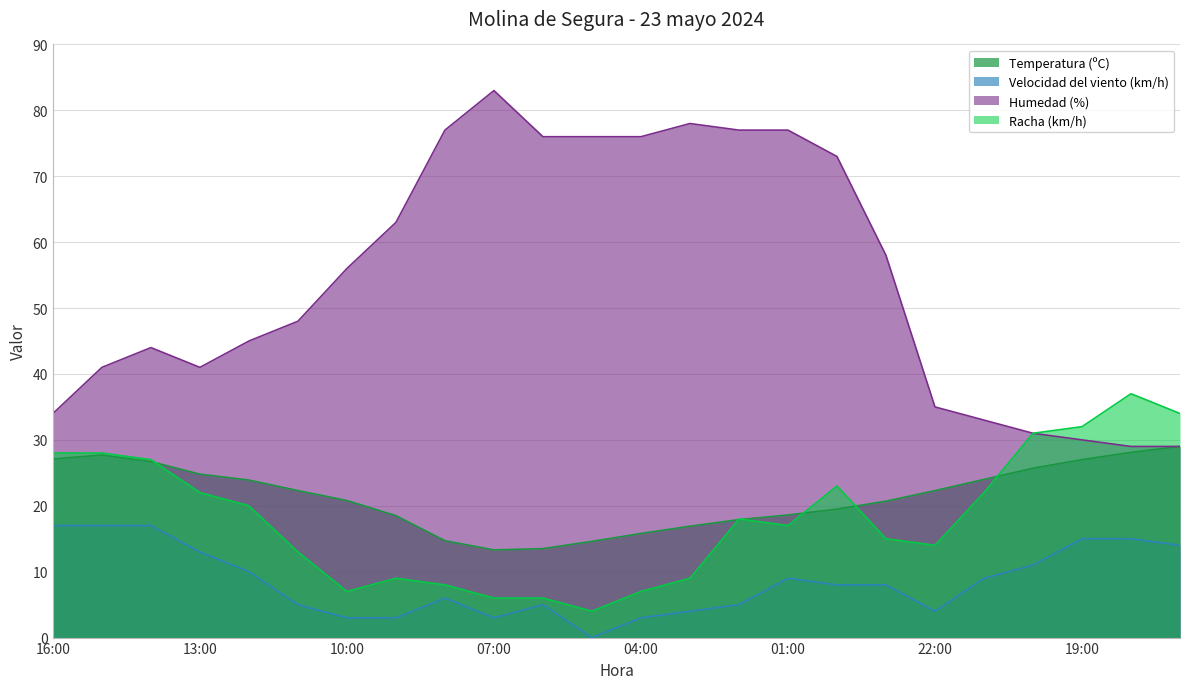

Does the chart display data point markers on the line(s)?

No